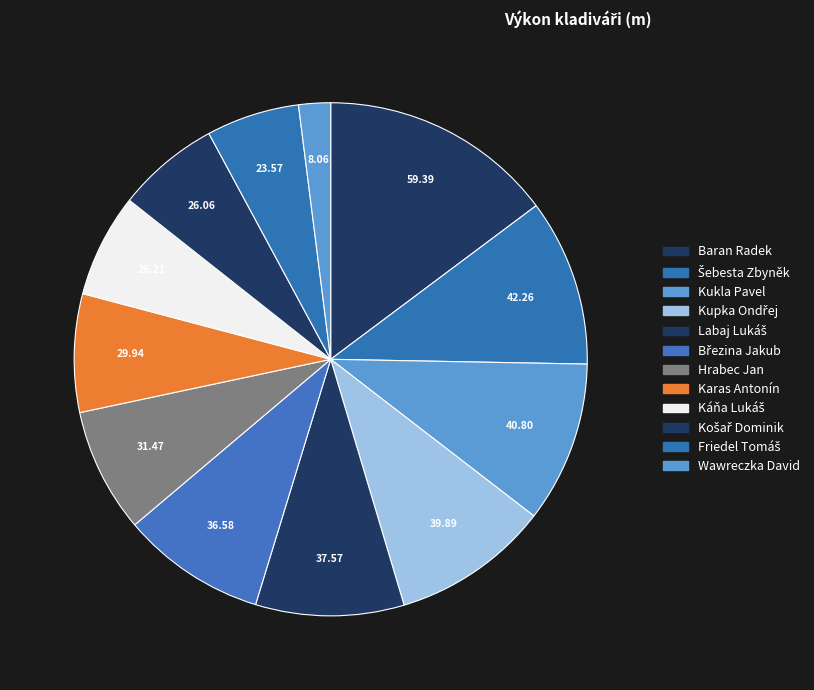

What is the ratio of the value at Káňa Lukáš to the value at Friedel Tomáš?

1.1